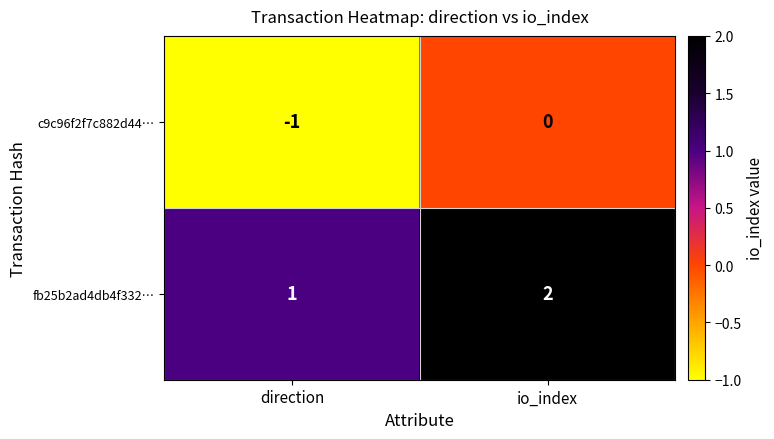

Rank the series by their average value, from highest to lowest.

fb25b2ad4db4f332…, c9c96f2f7c882d44…